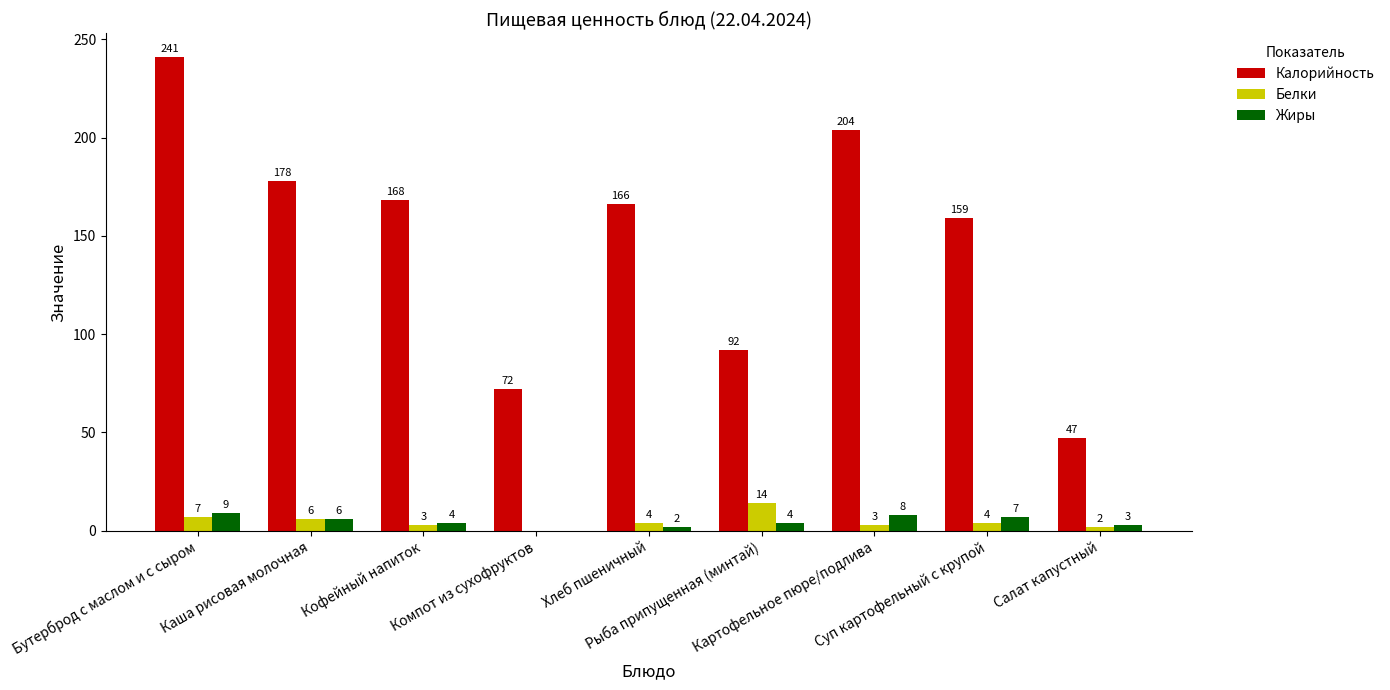

What is the approximate value of Жиры at Кофейный напиток?

4